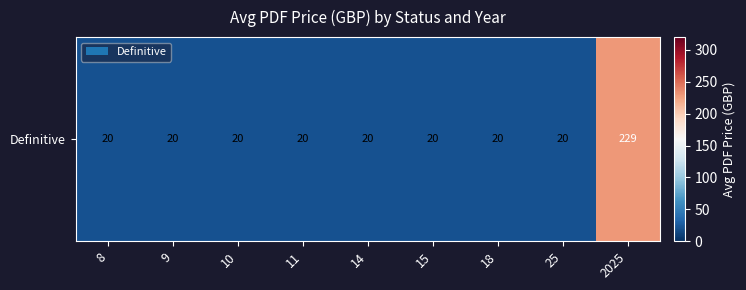

Rank the categories by value from highest to lowest.

2025, 8, 9, 10, 11, 14, 15, 18, 25